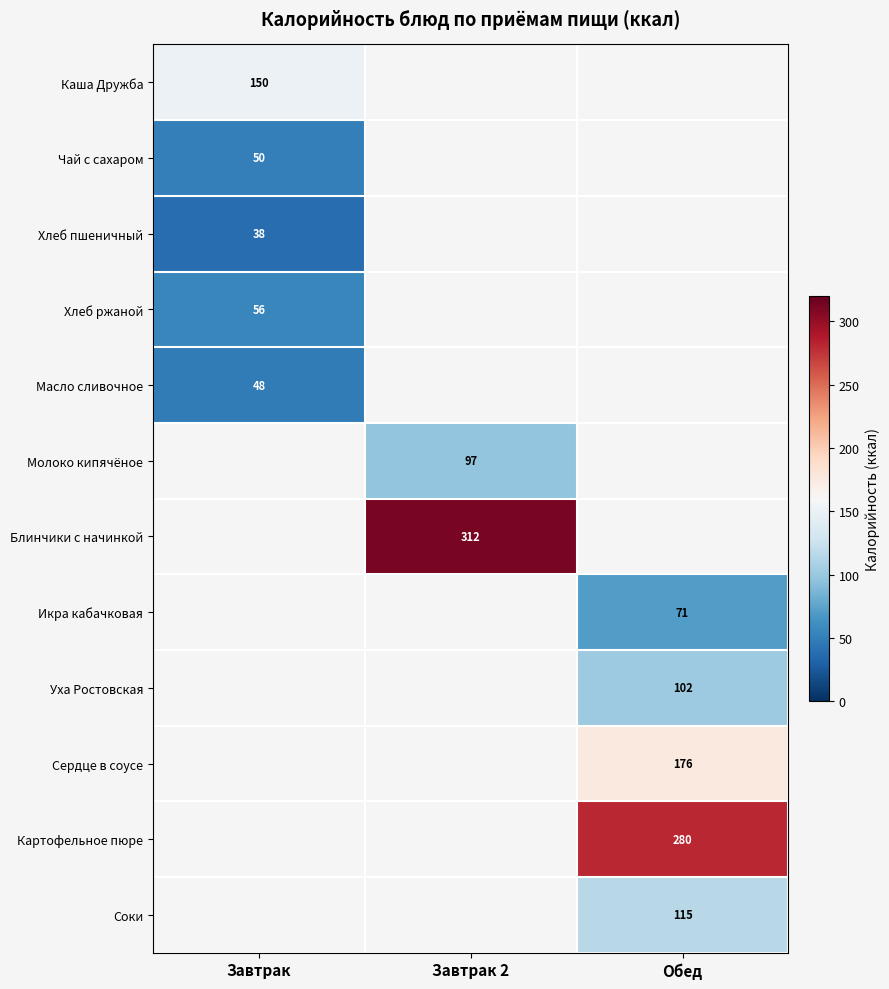

The value of Хлеб ржаной at Завтрак is 14.2. True or false?

False